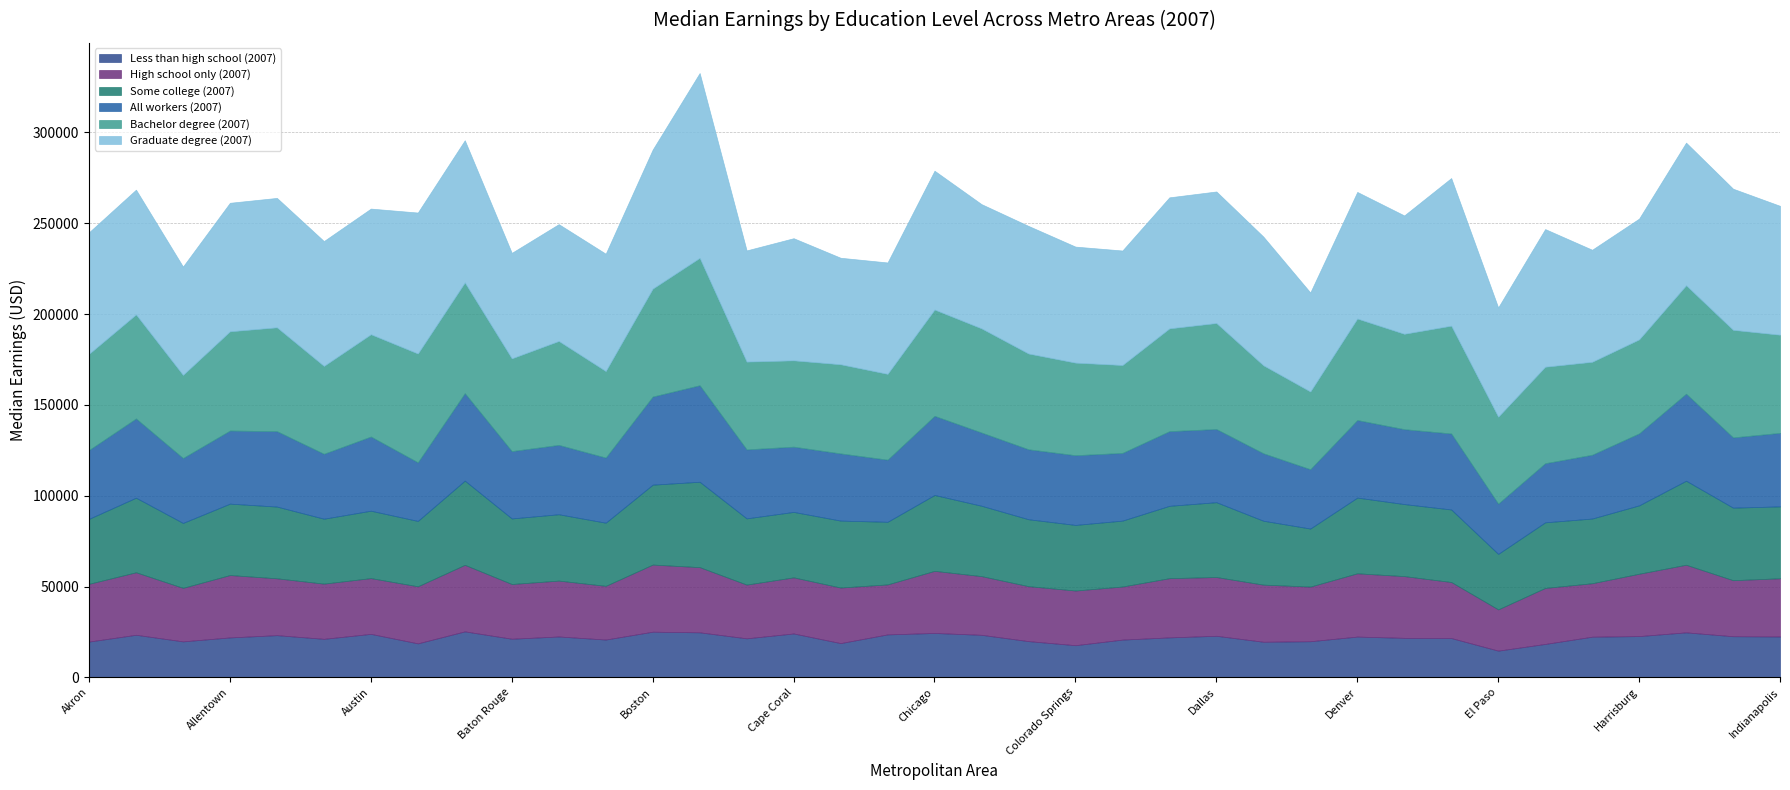

Where is the first local maximum for Less than high school (2007)?

Albany